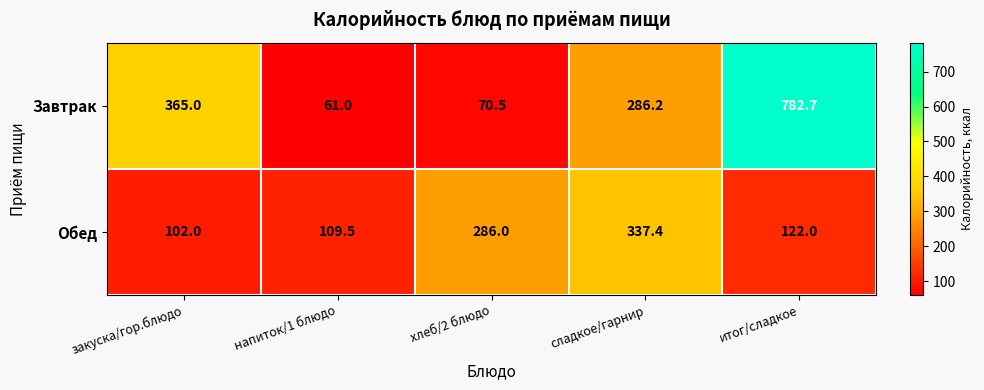

The value of Завтрак at сладкое/гарнир is 286.2. True or false?

True